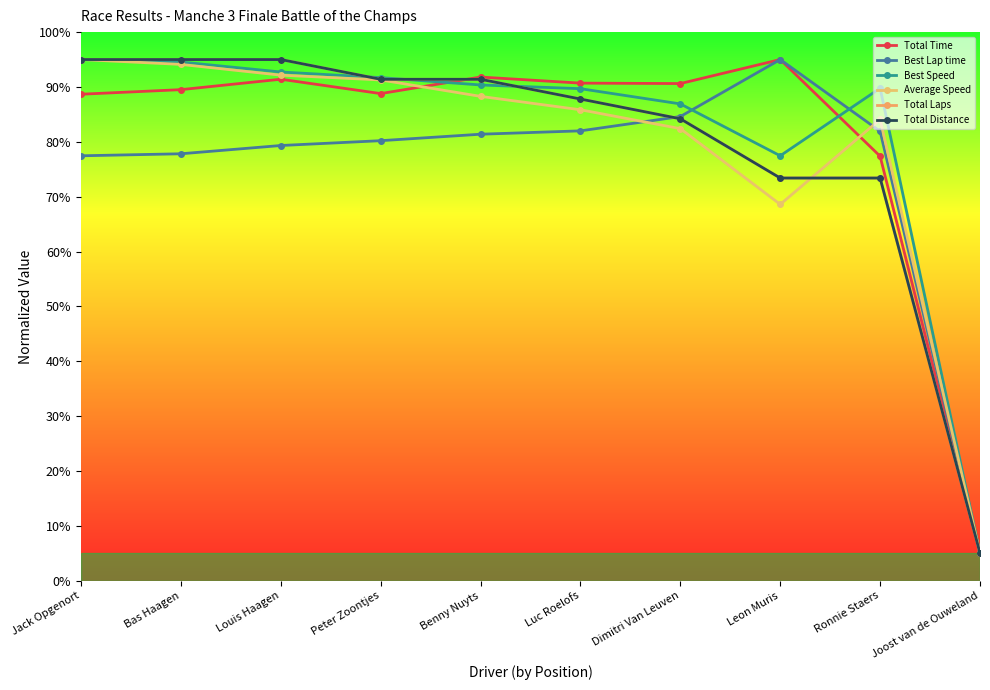

Does the chart have visible grid lines?

No